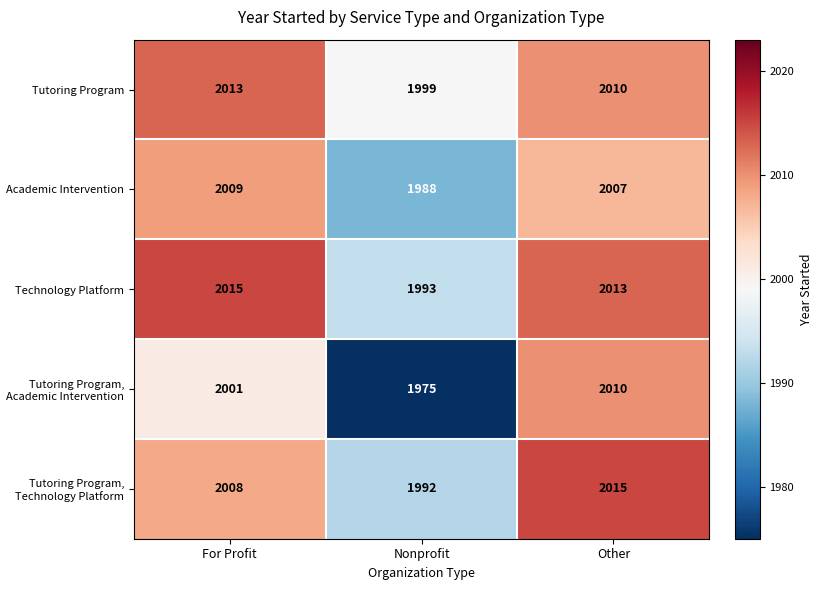

The value of Technology Platform at Other is 2013. True or false?

True